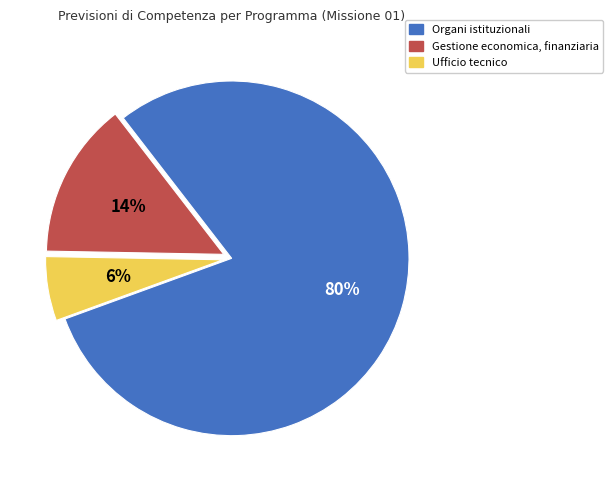

Is it true that Gestione economica, finanziaria is 1% of the pie?

False